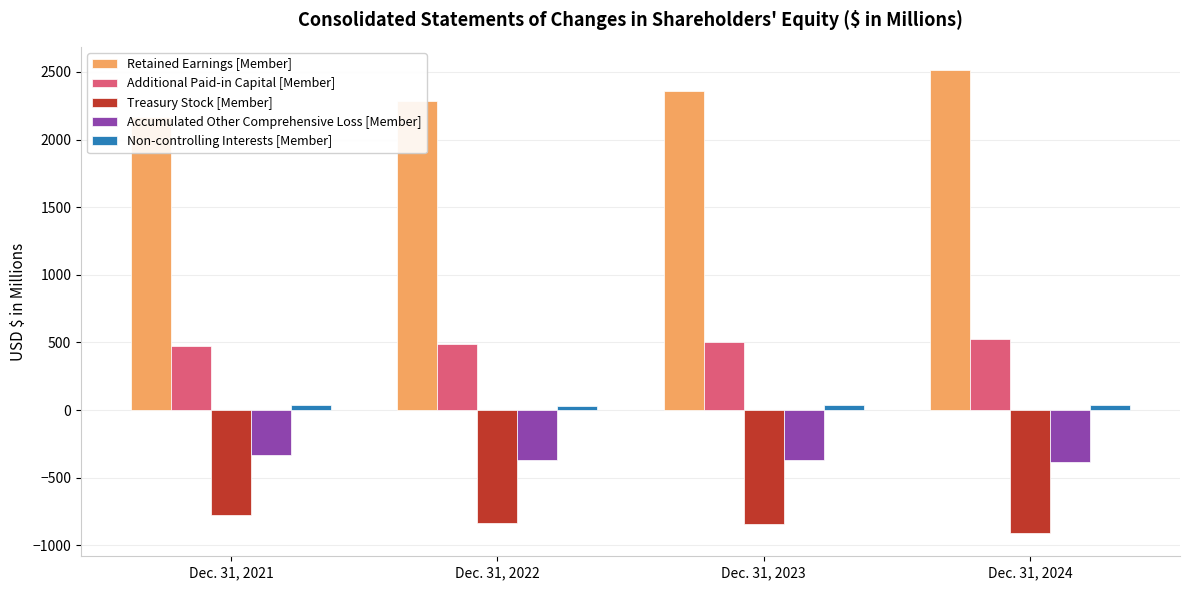

What is the value of the Retained Earnings [Member] bar at the 3rd from the left?

2360.6